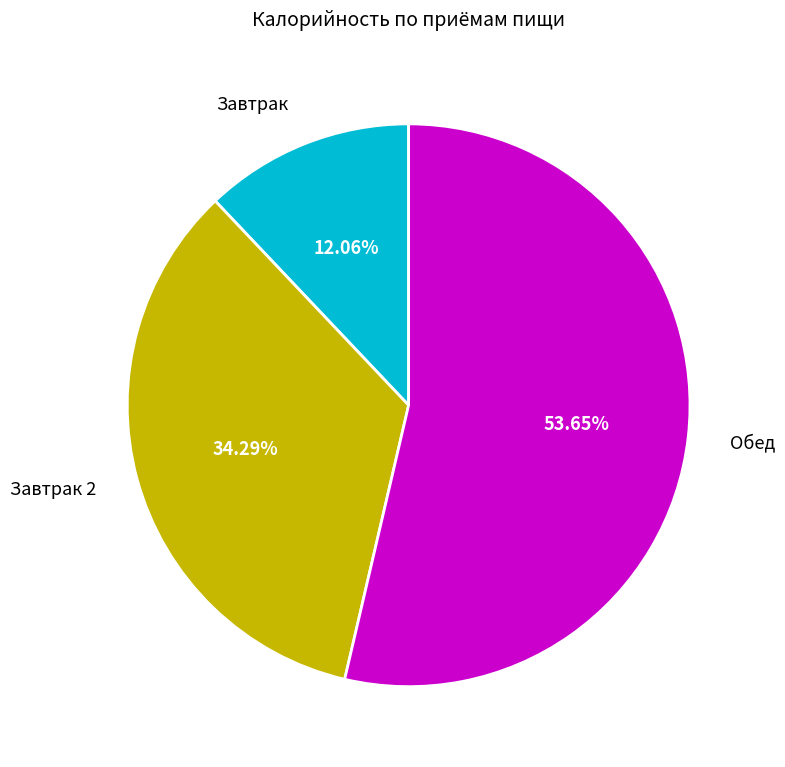

Does any single category account for the majority?

Yes